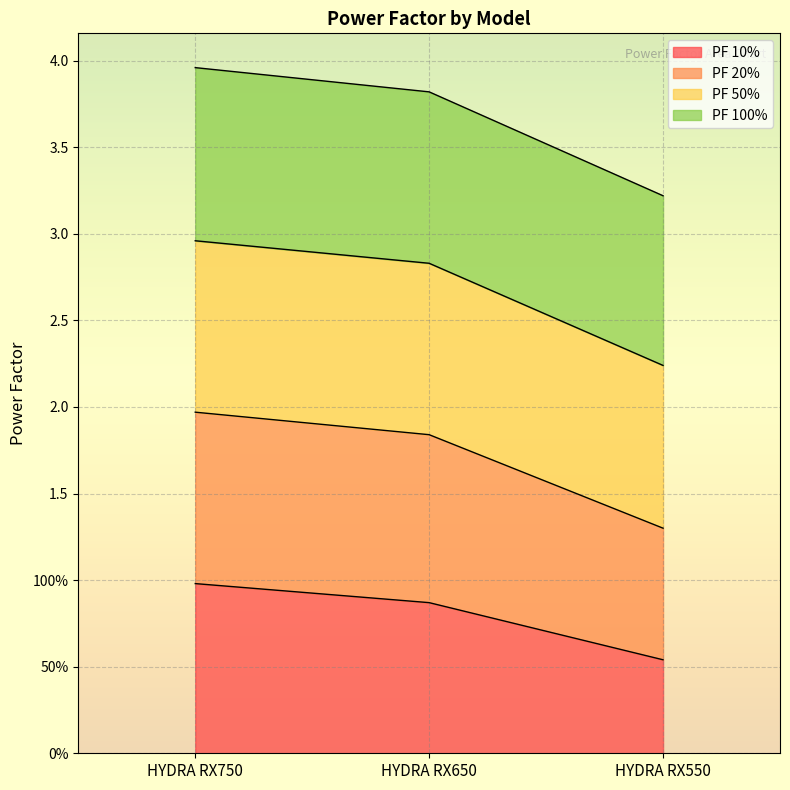

What is the spread (max minus min) of values at HYDRA RX750?

3.0